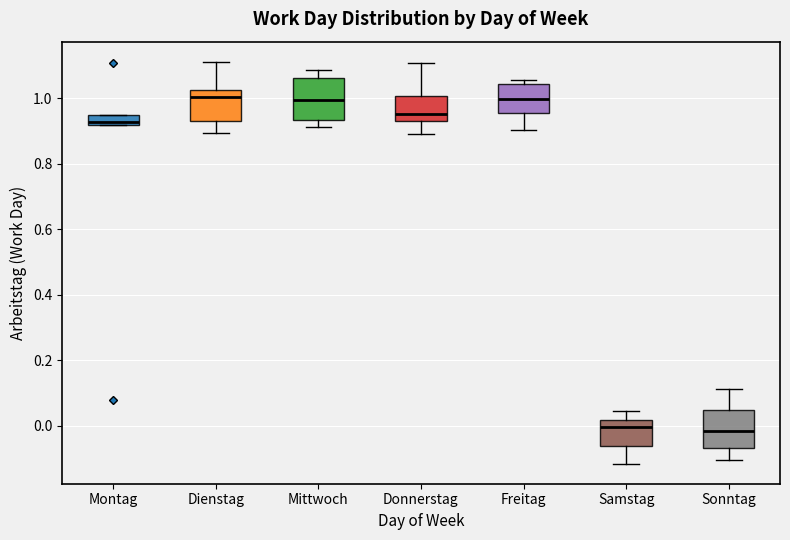

Reading left to right, transcribe this box plot: for each box, give where its median line is, the range the box spans, and where its two whiskers end, as read against the y-axis. The values are not printed on the chart, so give them approximately, as read against the axis.

Montag: median 0.92 (just above the box's lower edge), box 0.92 to 0.94, whiskers 0.92 to 0.94
Dienstag: median 1.00, box 0.94 to 1.02, whiskers 0.90 to 1.12
Mittwoch: median 1.00, box 0.94 to 1.06, whiskers 0.92 to 1.08
Donnerstag: median 0.96, box 0.94 to 1.00, whiskers 0.90 to 1.10
Freitag: median 1.00, box 0.96 to 1.04, whiskers 0.90 to 1.06
Samstag: median 0.00, box -0.06 to 0.02, whiskers -0.12 to 0.04
Sonntag: median -0.02, box -0.06 to 0.04, whiskers -0.10 to 0.12